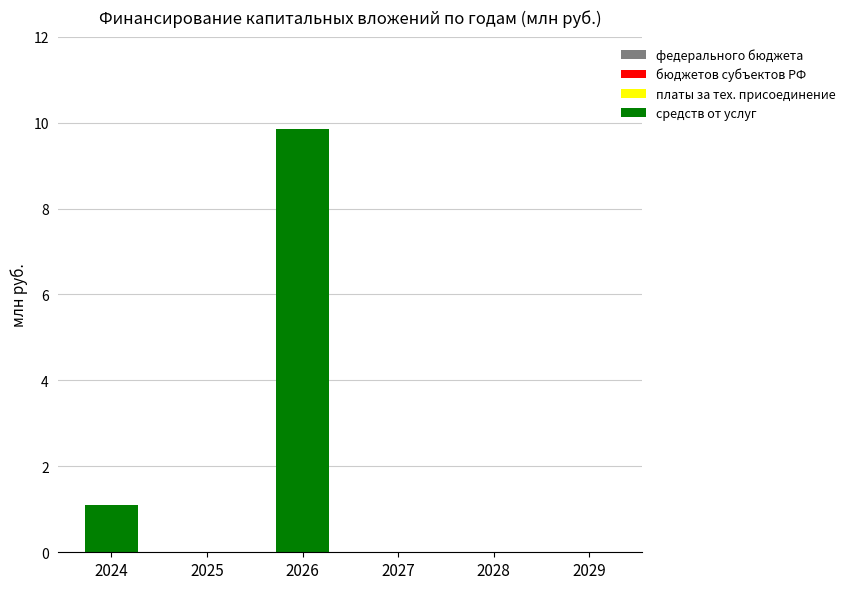

What is the sum of all values?

10.9